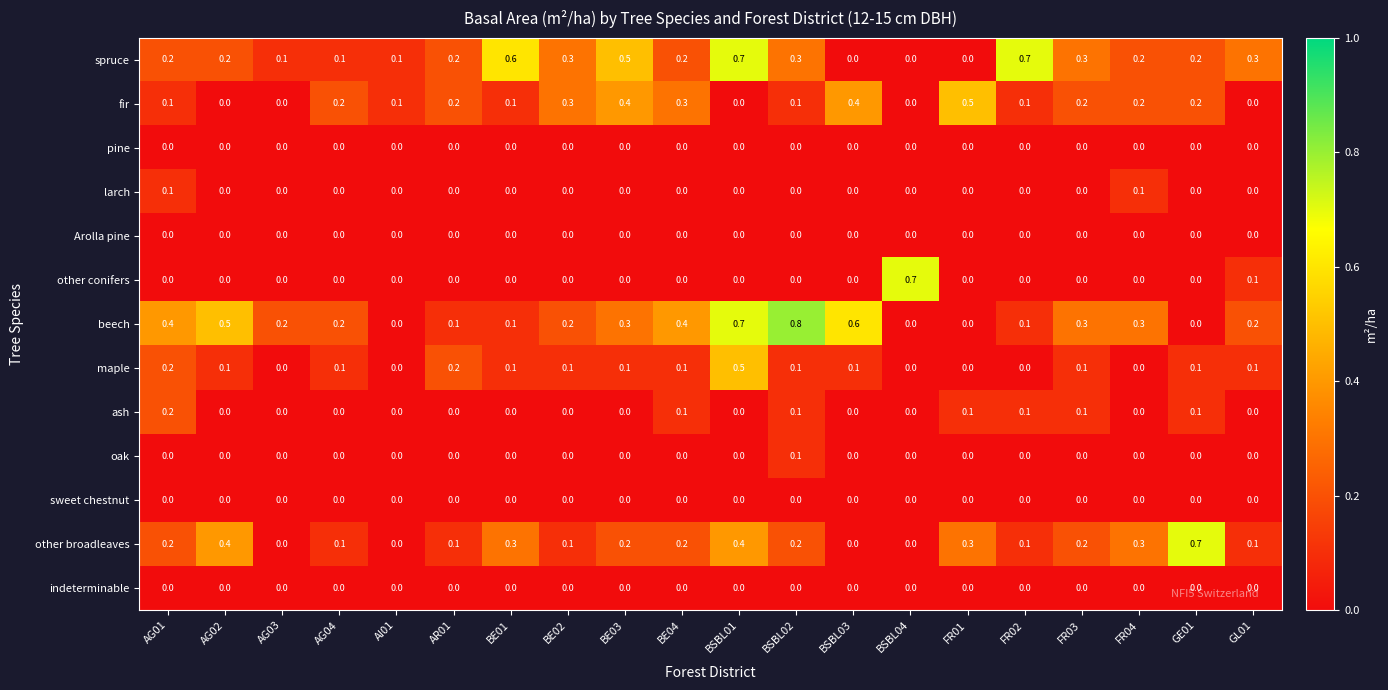

What is the highest value of the other conifers series?

0.7